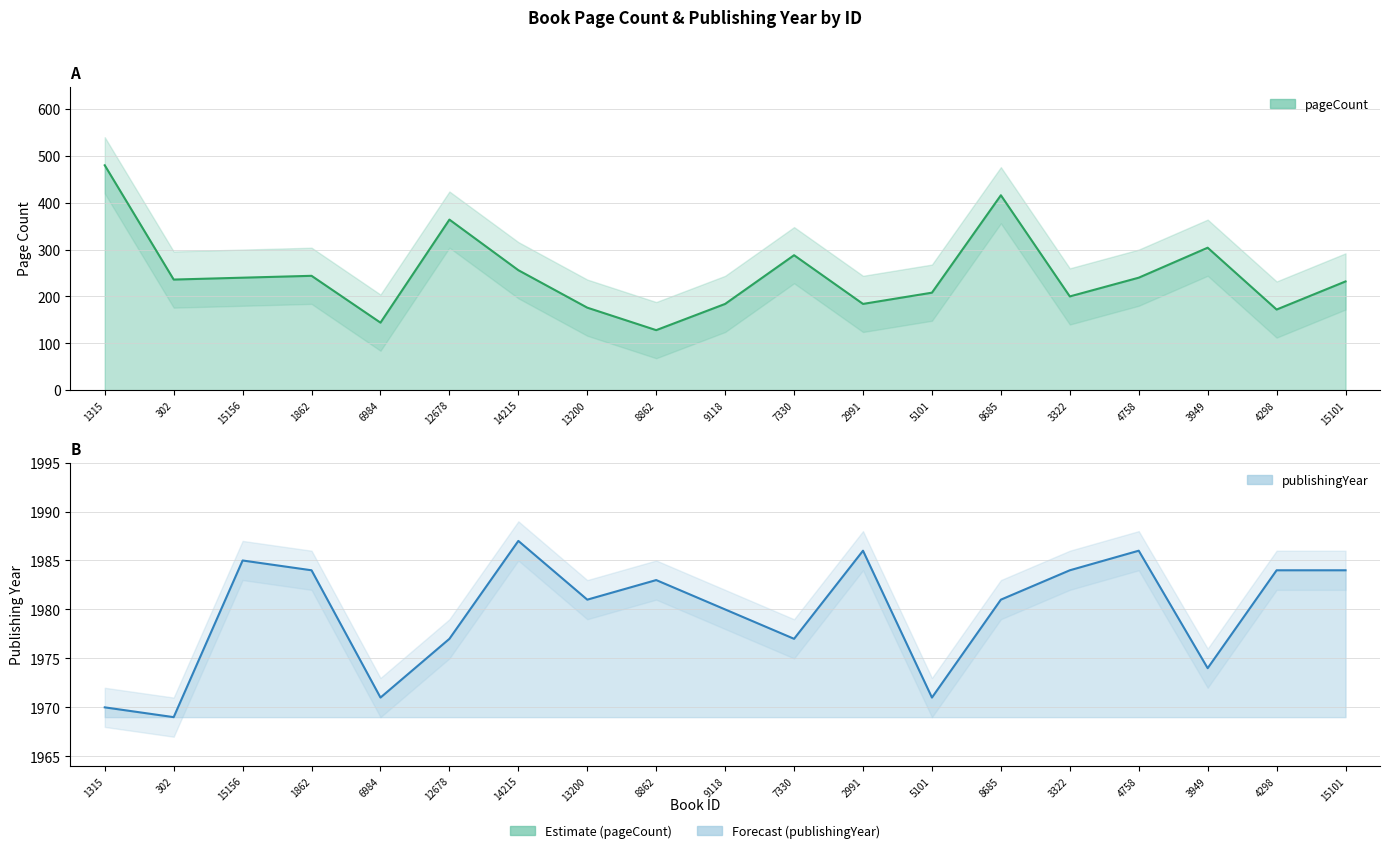

What is the label of the 18th point from the left?

4298